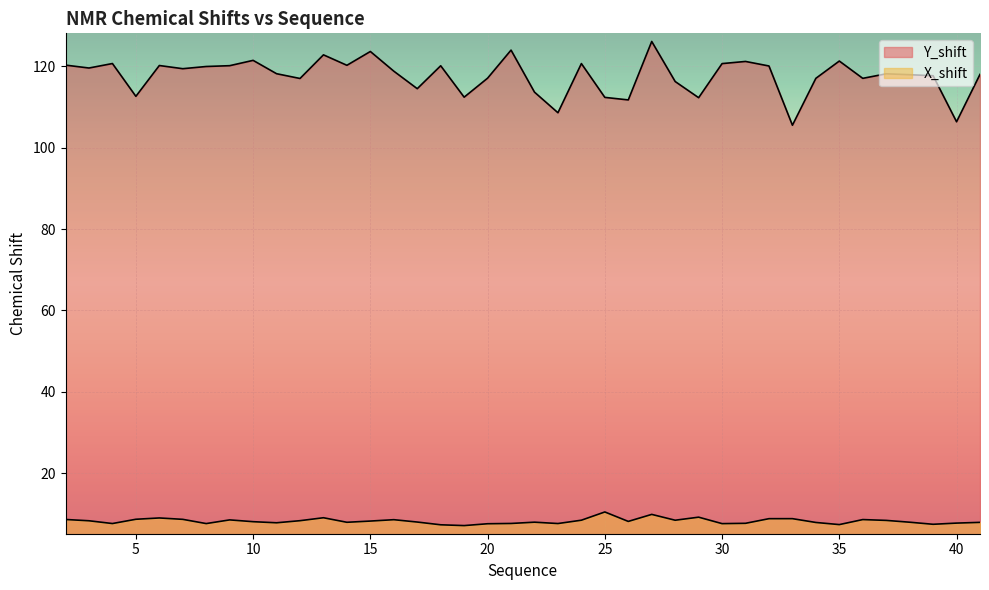

What are all the series names shown in the legend?

Y_shift, X_shift